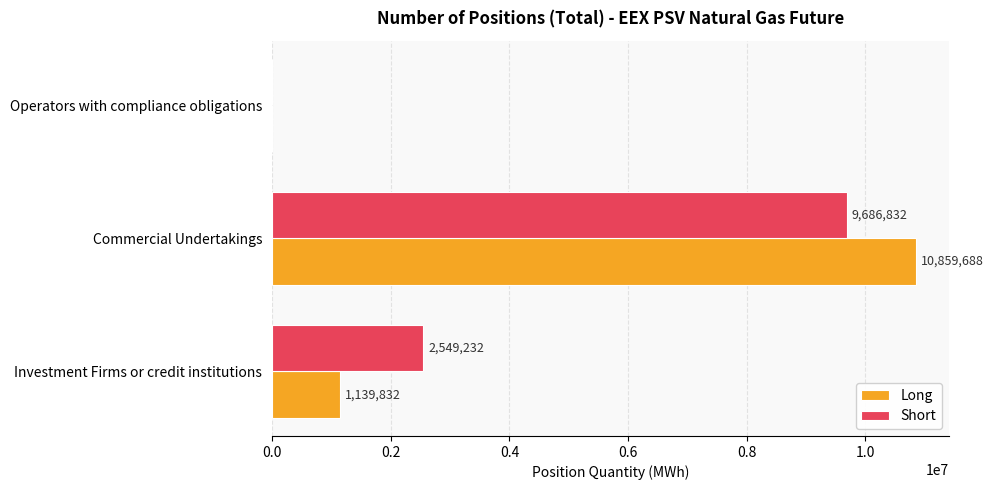

What is the sum of all Long values?

11999520